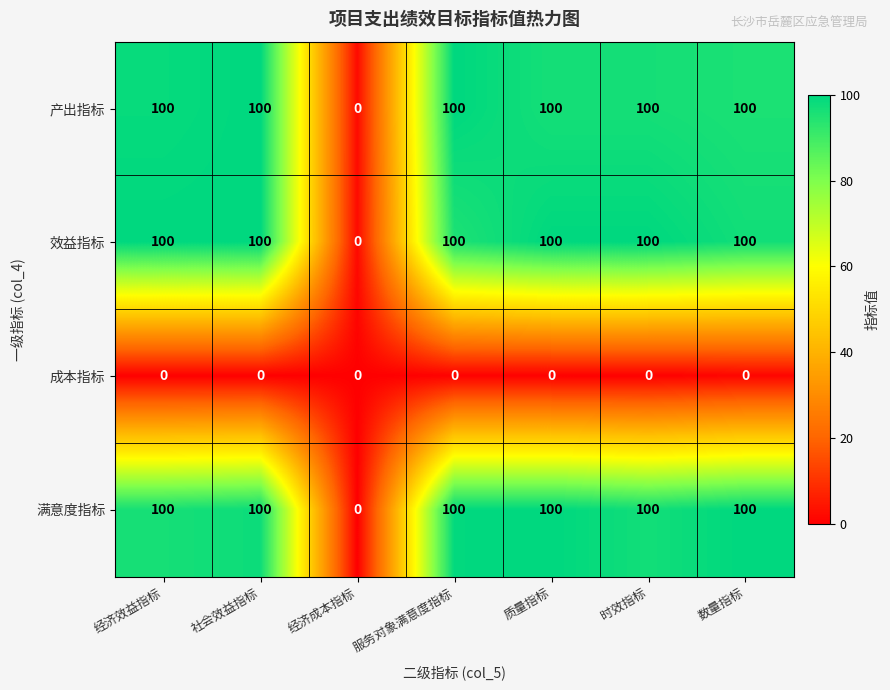

Is it true that 成本指标 equals 0 at 经济成本指标?

True